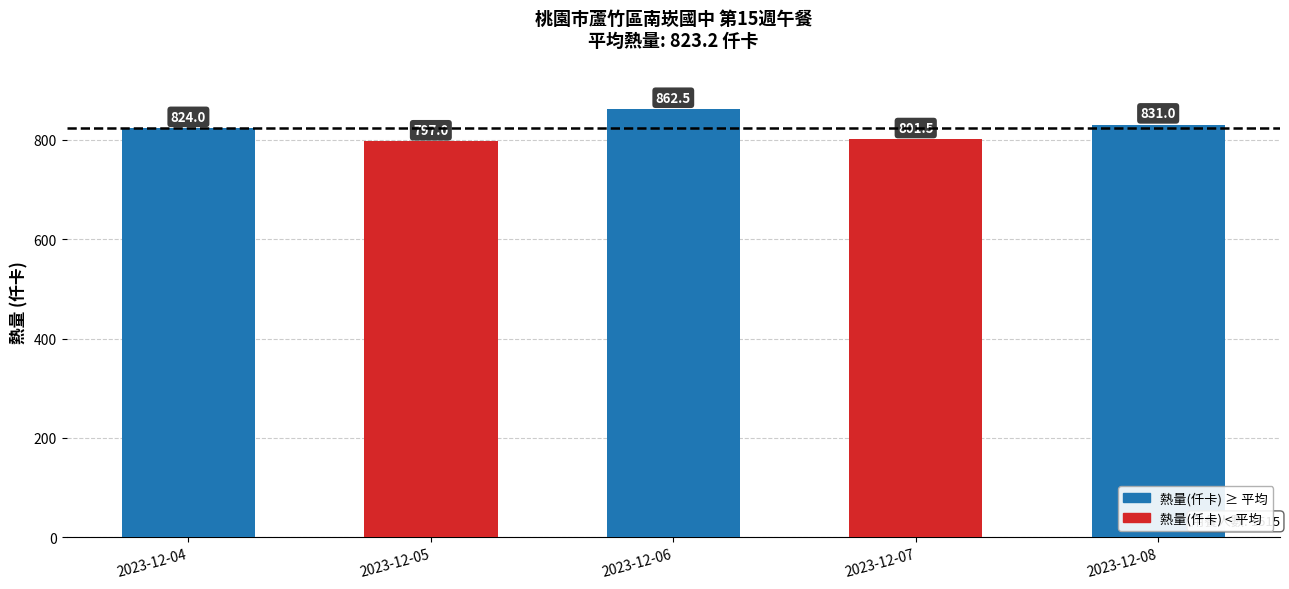

How many data points are less than 824?

2